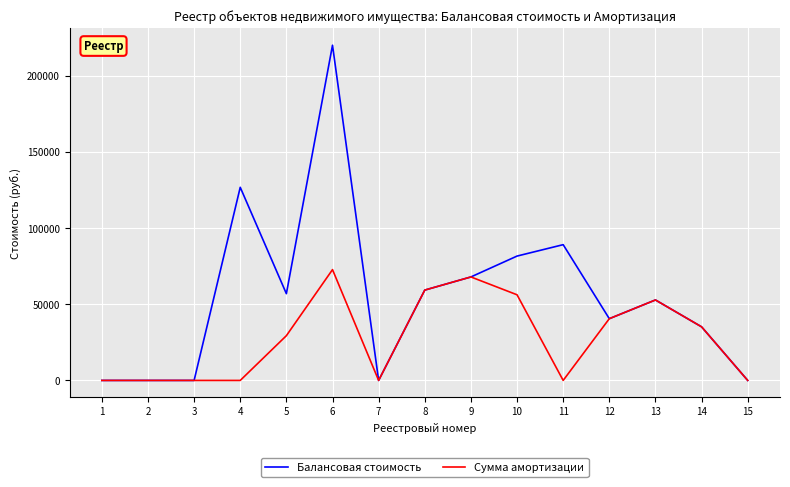

Is this an area chart (filled region under the line)?

No